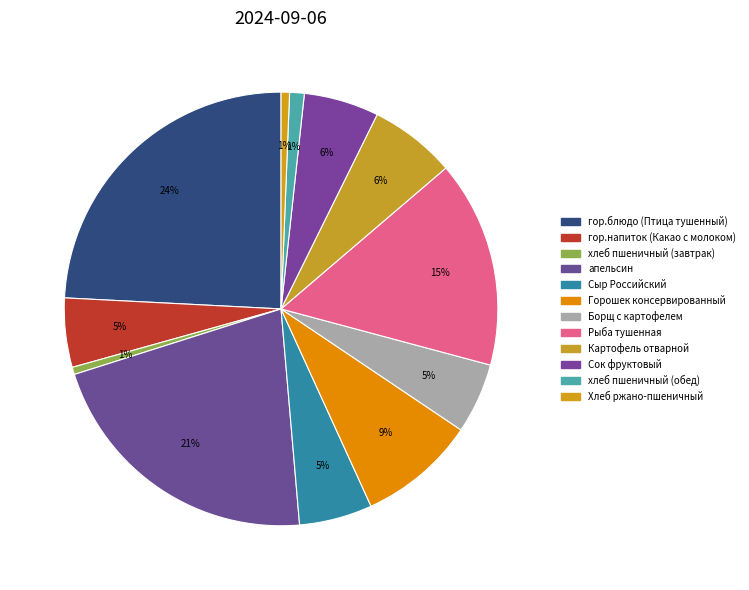

The Борщ с картофелем slice represents 5% of the pie. True or false?

True